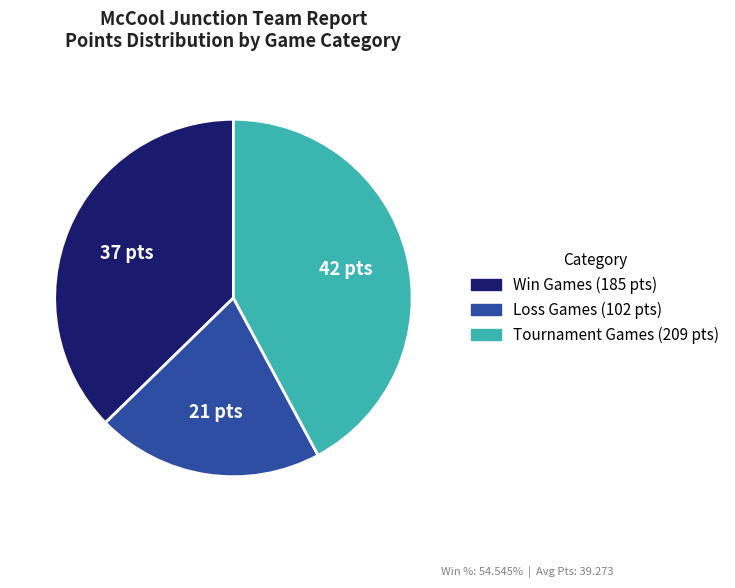

Is there any slice that represents more than half of the pie?

No